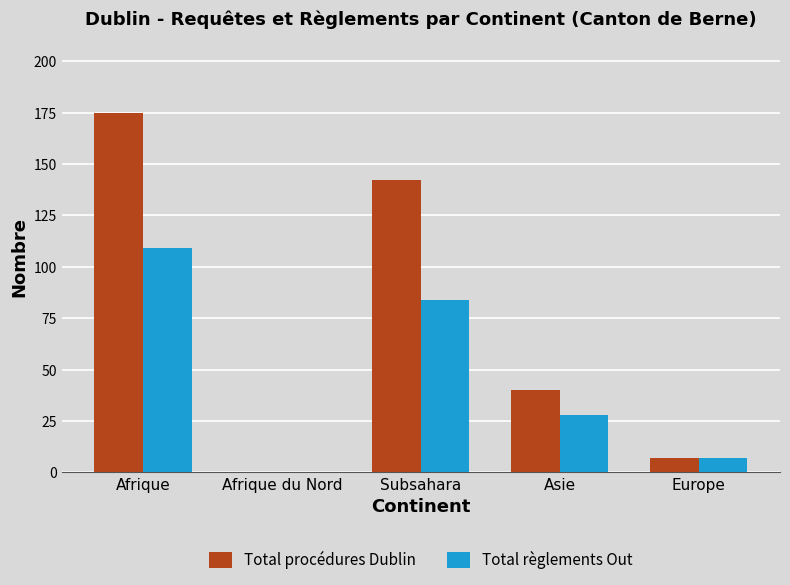

What is the maximum value shown in the chart?

175